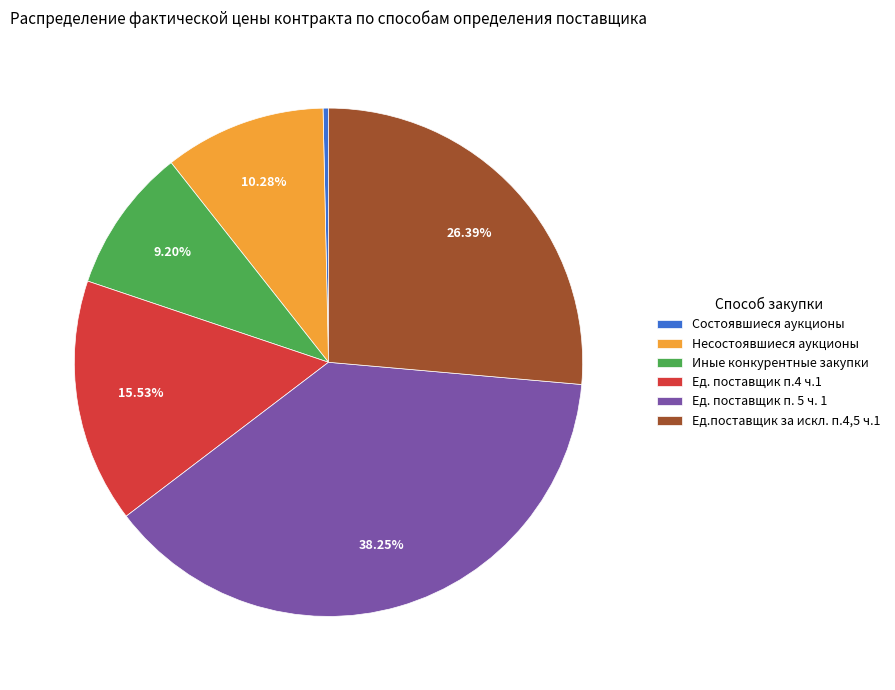

To the nearest percent, what is the difference between the largest and smallest slice percentages?

38%